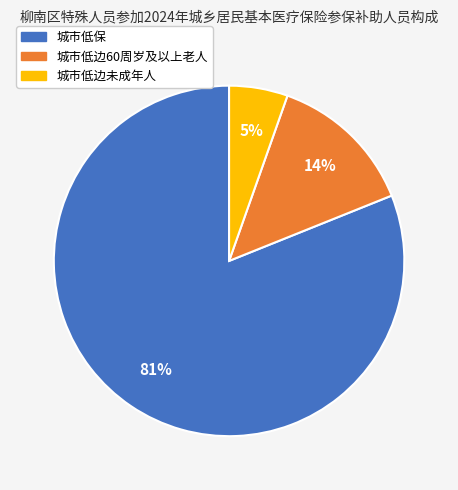

Does 城市低保 represent more than half of the total?

Yes